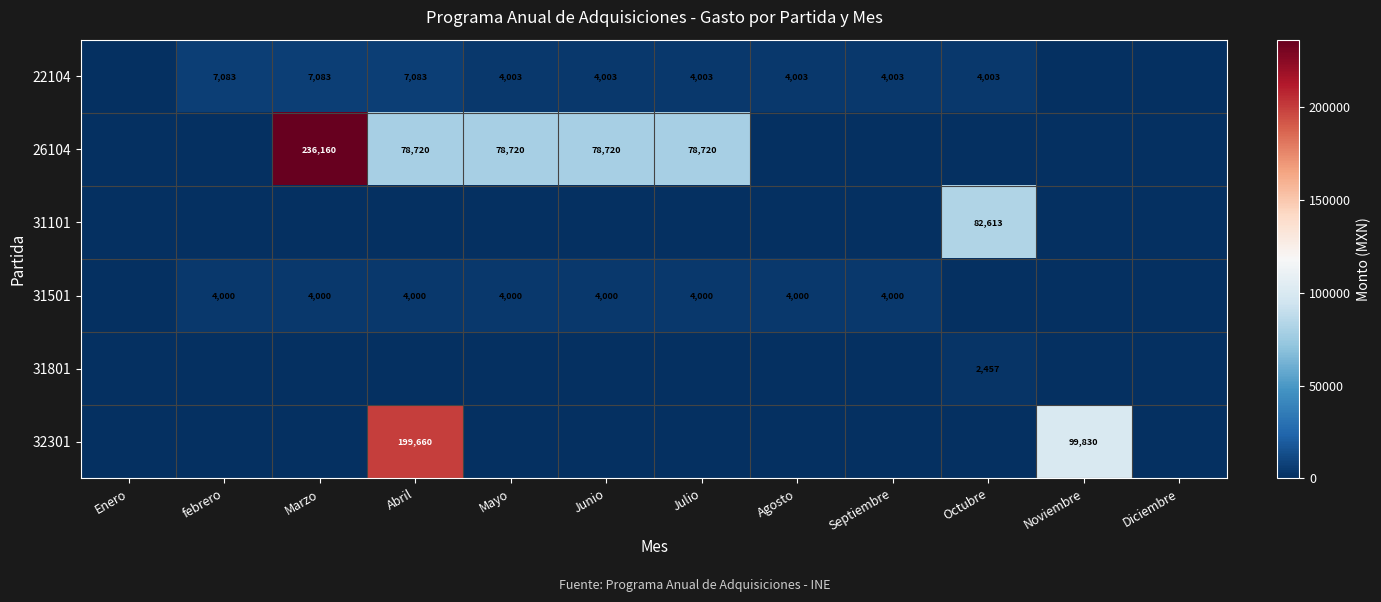

What is the difference between the highest and lowest values at Julio?

78720.0